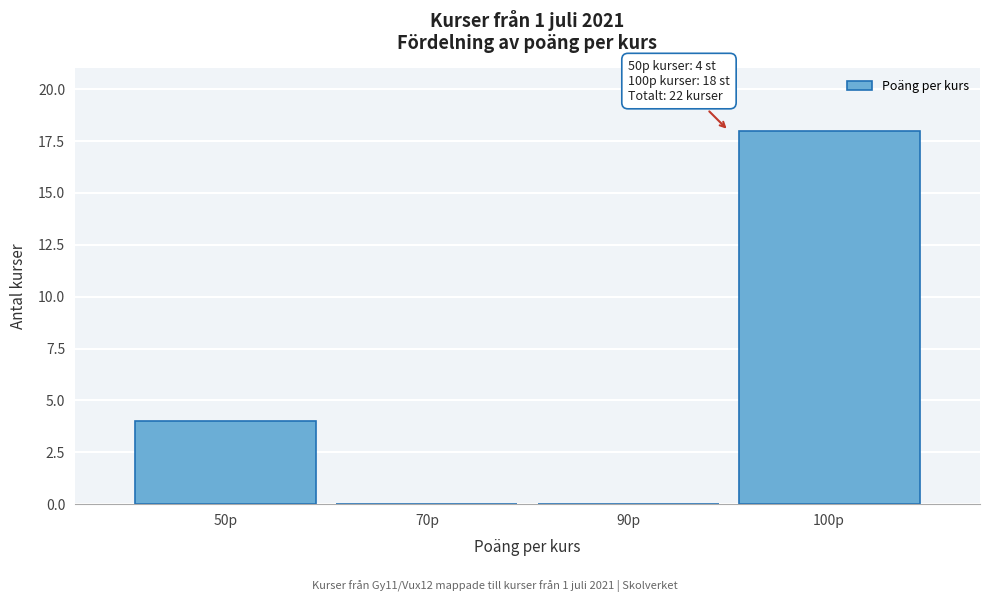

Reading left to right, list all the values displayed in this chart.

50p=4	70p=0	90p=0	100p=18